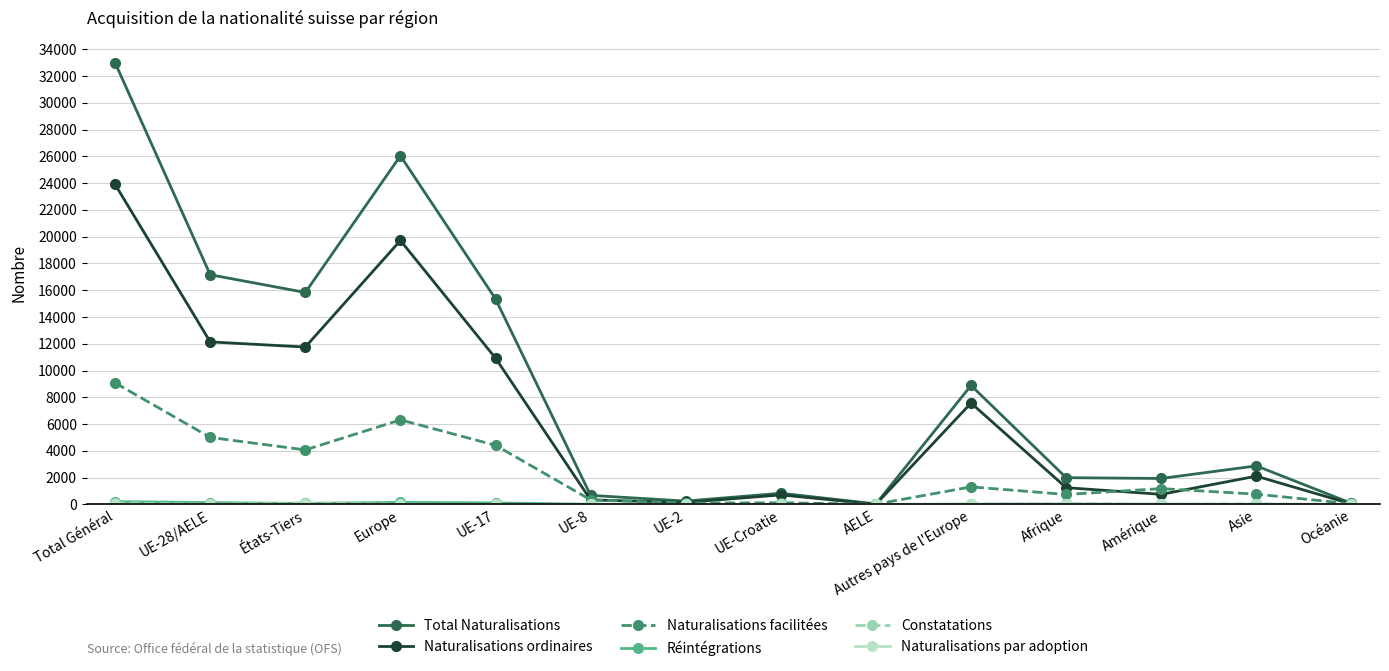

True or false: Total Naturalisations has a value of 2880 at Asie.

True